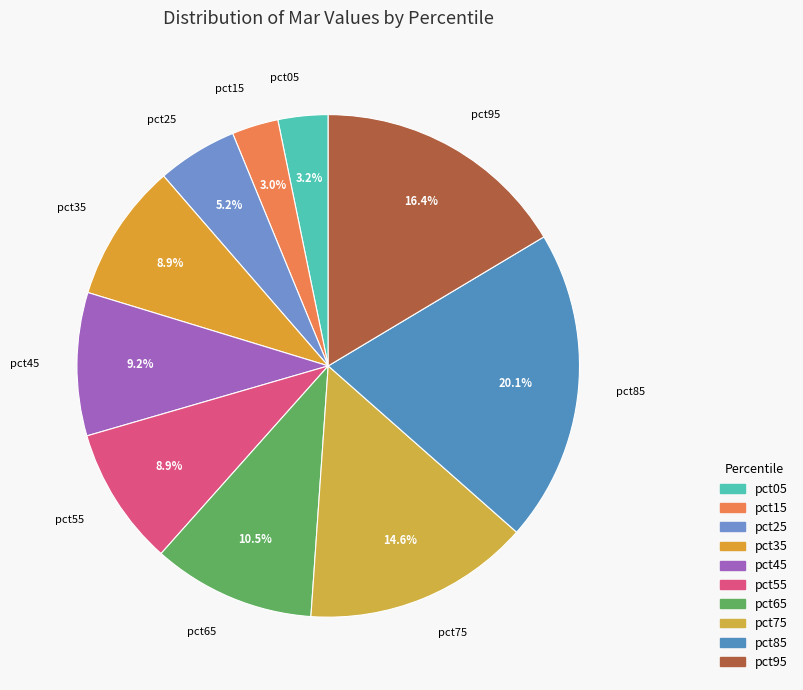

What portion of the pie excludes pct35?

91.1%